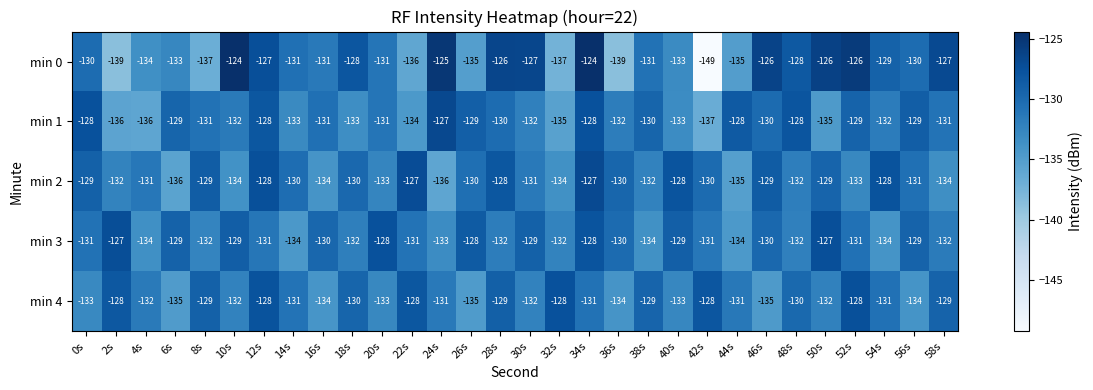

Which series has the largest total across all categories?

min 3